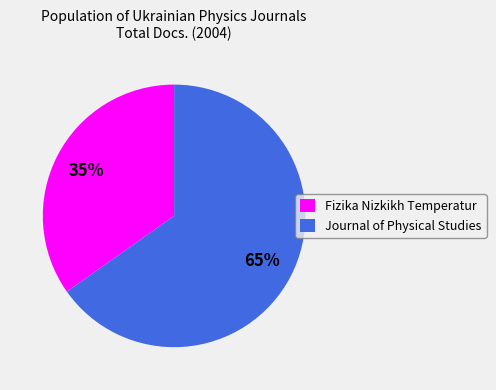

What percentage is the Journal of Physical Studies slice, to the nearest percent?

65%